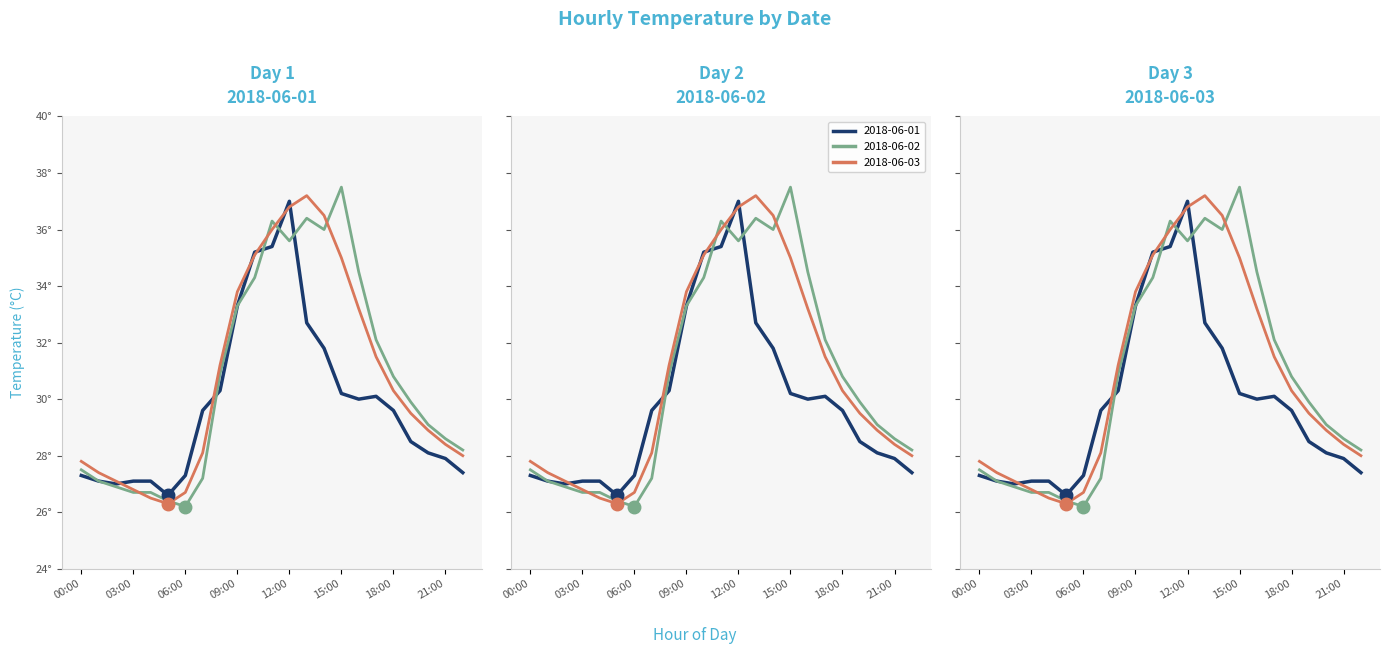

What are all the series names shown in the legend?

2018-06-01, 2018-06-02, 2018-06-03